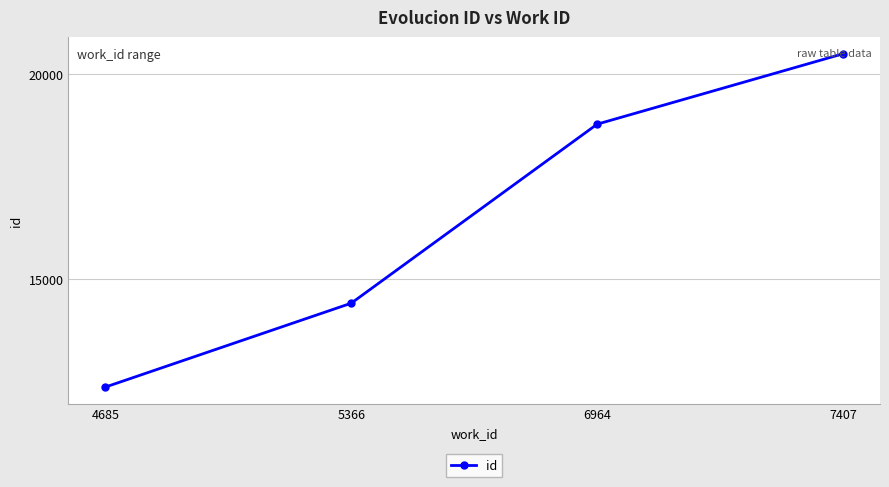

Approximately how many times larger is the value at 6964 compared to 4685?

1.5